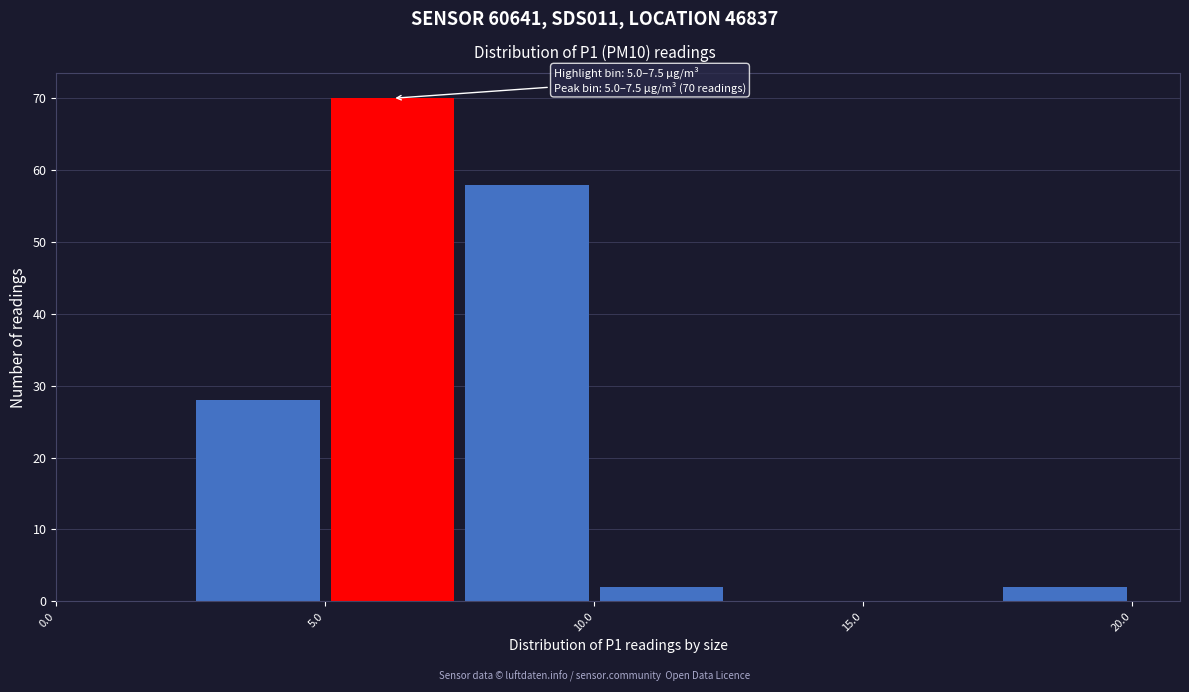

Over which range of the x-axis is the bar tallest?

5.0 to 7.5